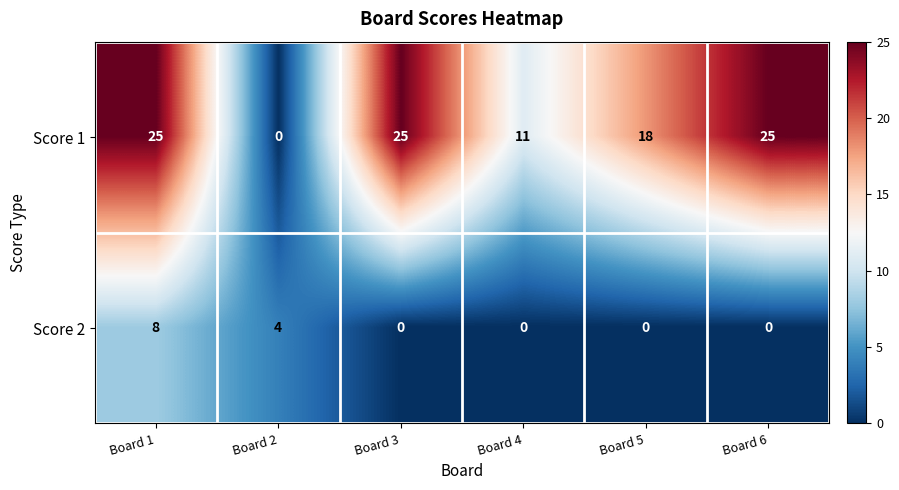

At Board 2, list the series in order from largest to smallest.

Score 2, Score 1